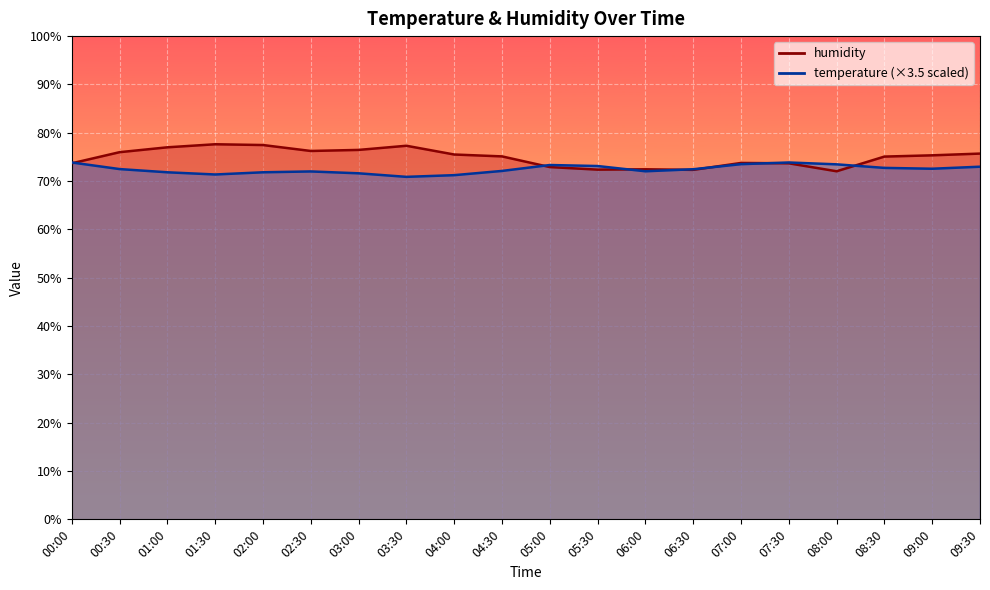

Where is humidity nearest to the value 74?

07:00